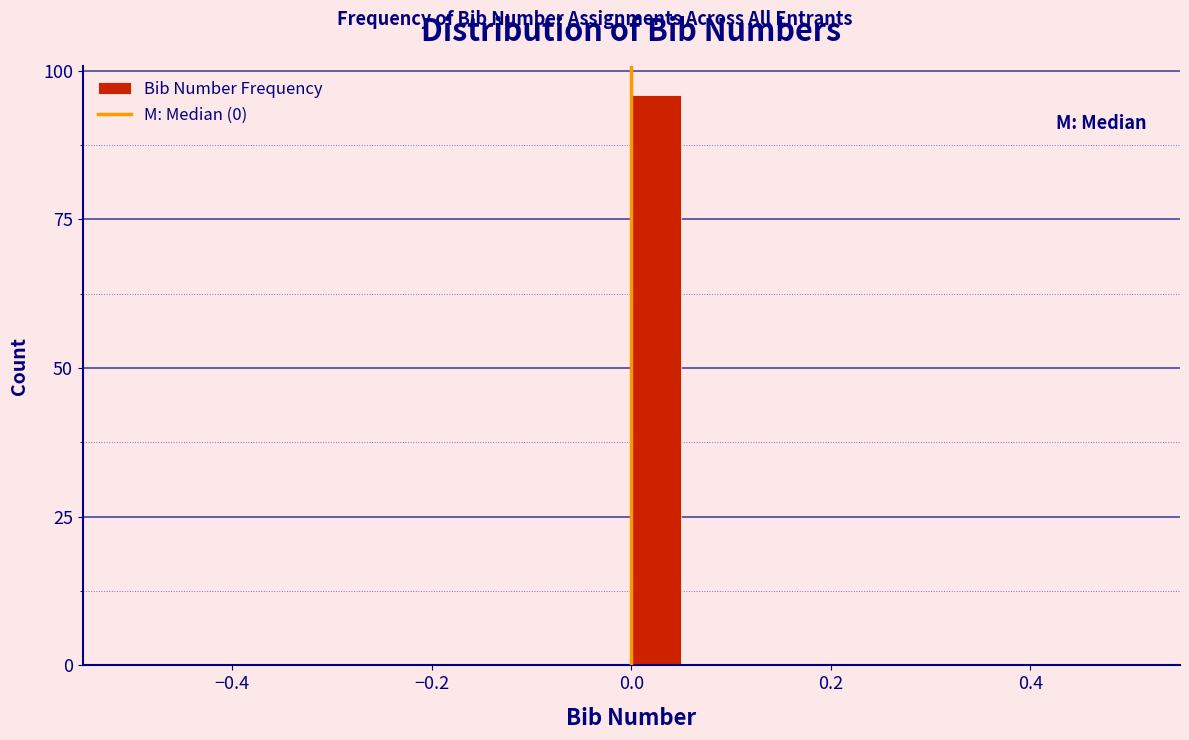

Around what value on the x-axis is the tallest bar? Give the approximate position of its centre, as read against the axis.

0.02